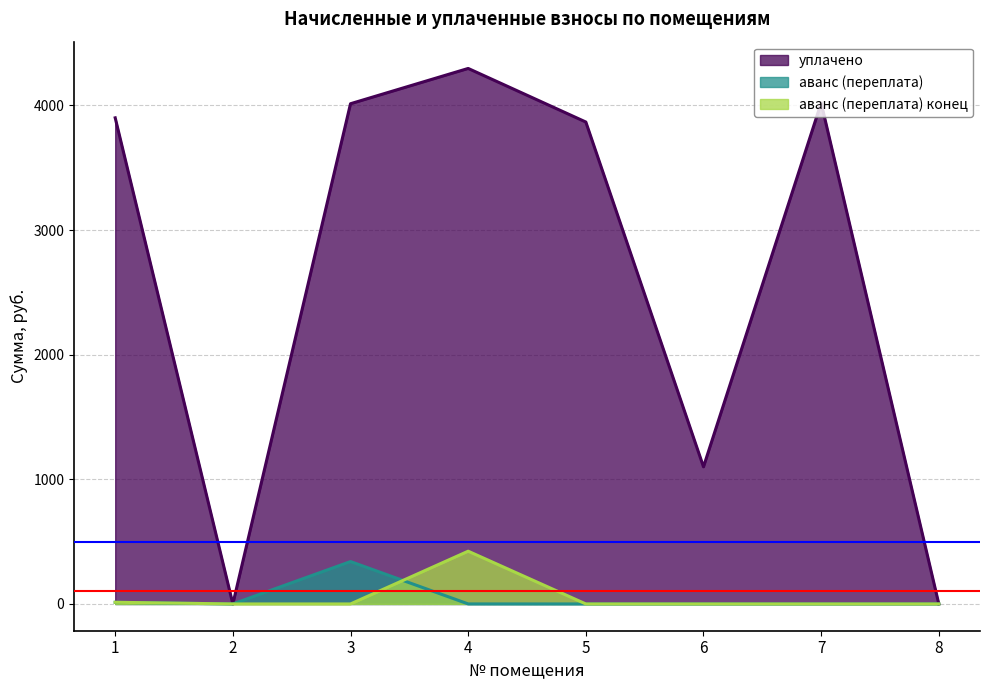

Reading left to right, what are all the values shown in this chart?

уплачено: 1=3900.0	2=0.0	3=4013.2	4=4296.2	5=3866.4	6=1100.0	7=4019.5	8=0.0
аванс (переплата): 1=13.1	2=0.0	3=340.0	4=0.2	5=0.0	6=0.0	7=0.0	8=0.0
аванс (переплата) конец: 1=13.5	2=0.0	3=0.0	4=423.2	5=0.0	6=0.0	7=0.0	8=0.0